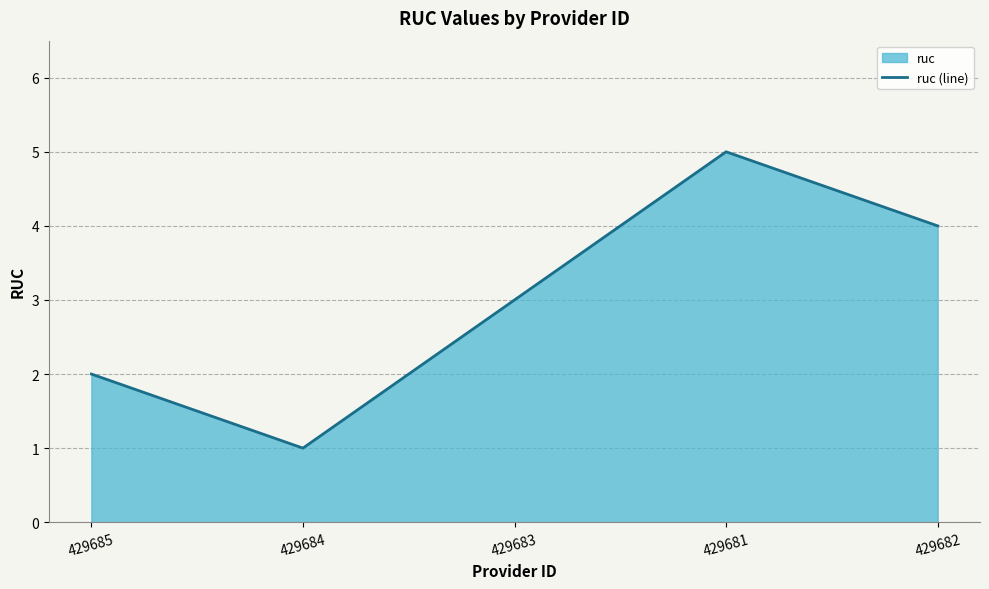

Rank the categories by value from highest to lowest.

429681, 429682, 429683, 429685, 429684